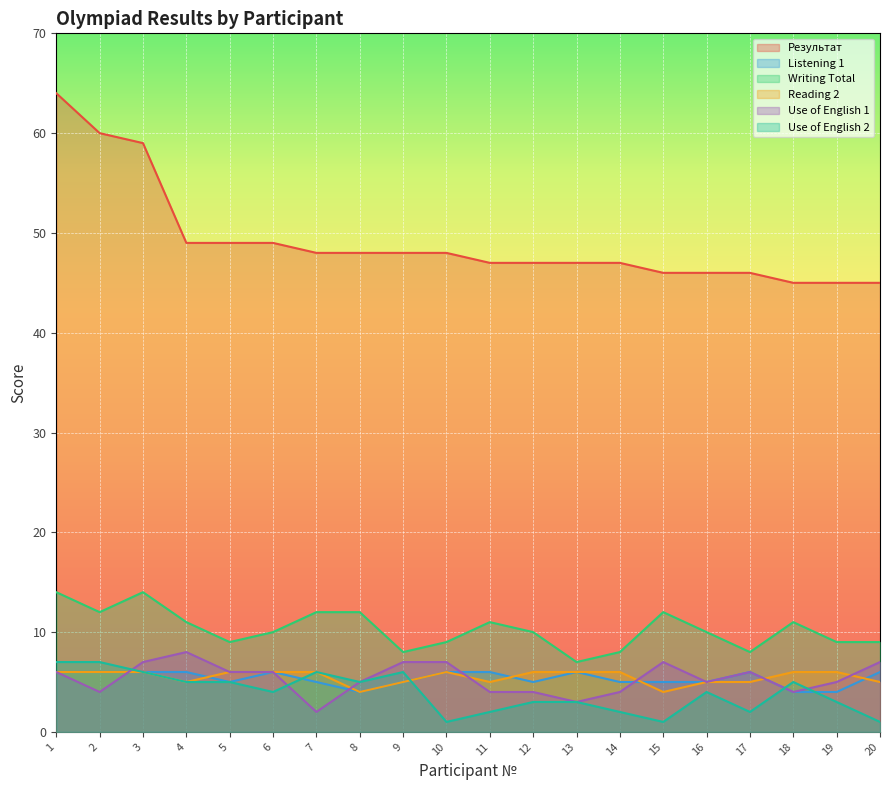

What is the value of the Use of English 2 point at the 11th from the left?

2